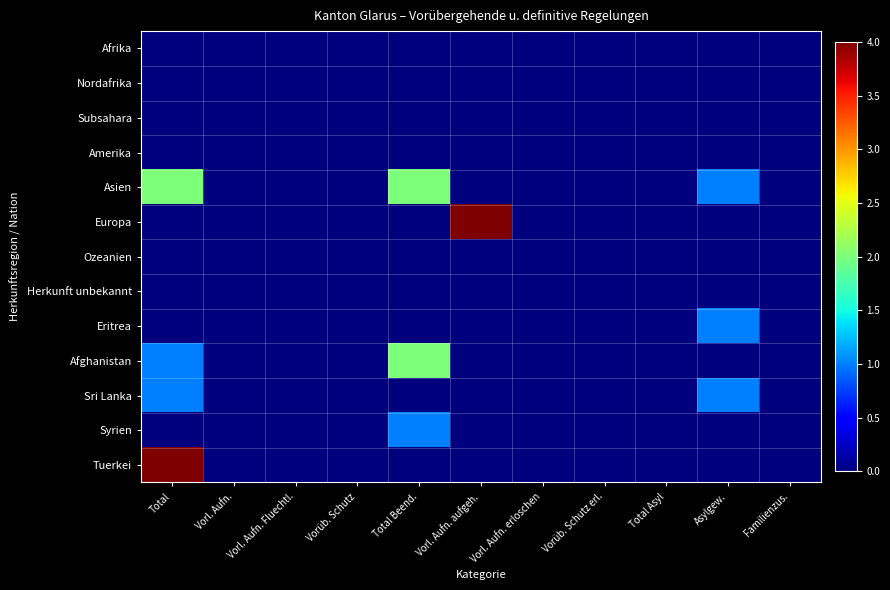

Which has a higher value, Vorüb. Schutz or Total?

Vorüb. Schutz